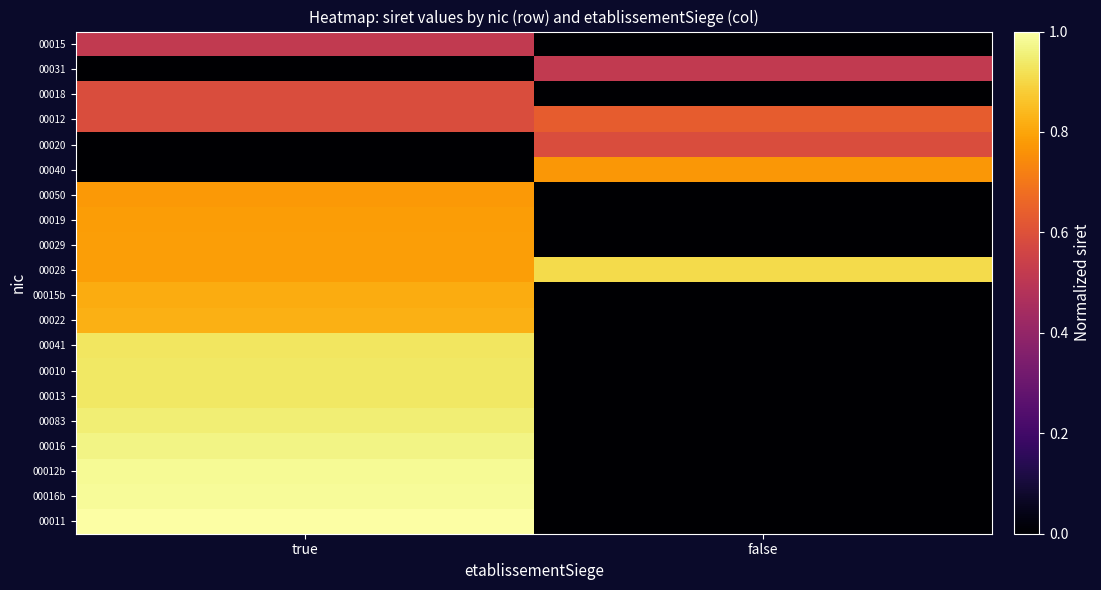

What is the spread (max minus min) of values at true?

1.0